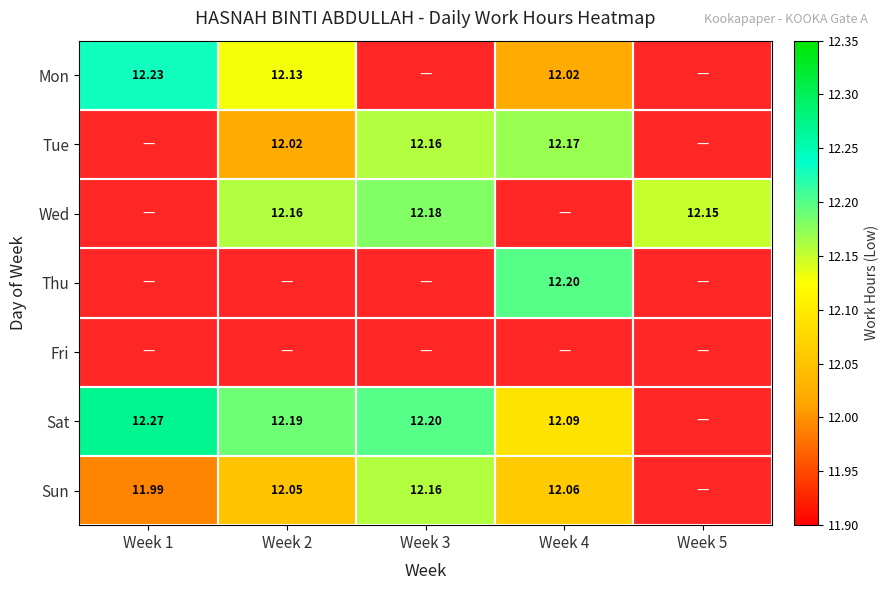

Rank the series at Week 3 from lowest to highest value.

Mon, Thu, Fri, Tue, Sun, Wed, Sat